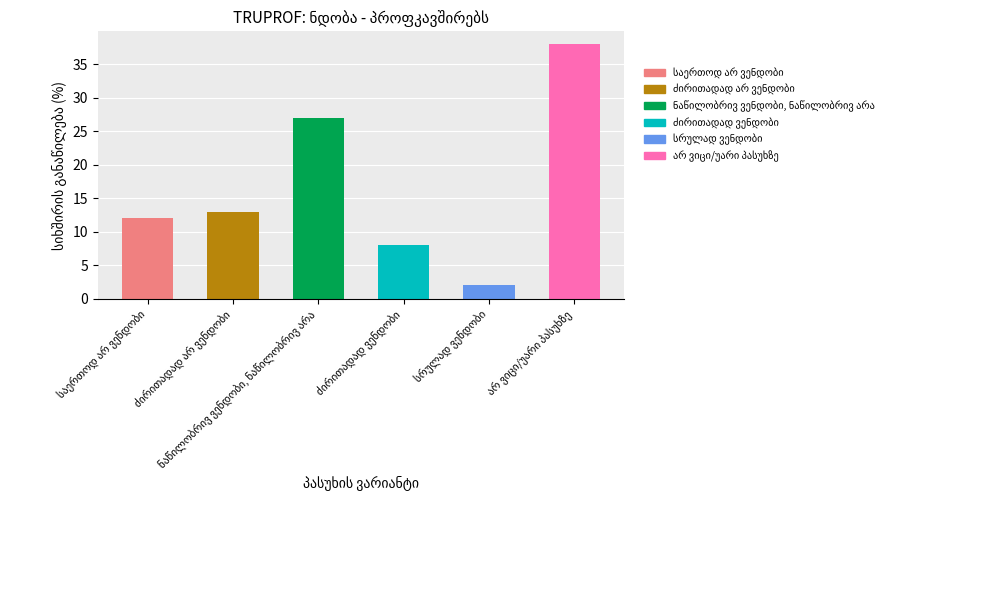

What is the difference between the maximum and minimum values?

36